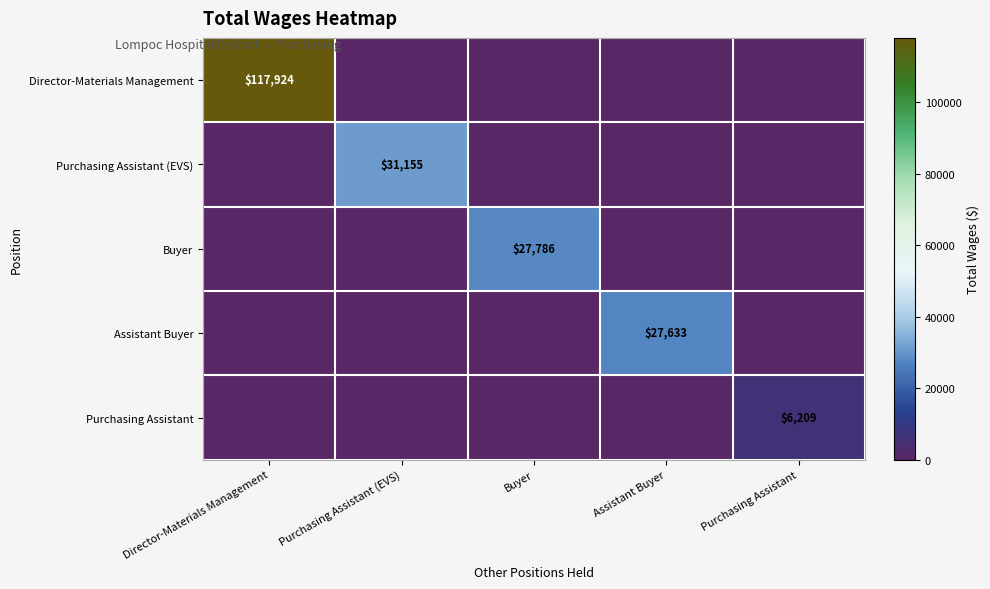

The value of Buyer at Buyer is 11773. True or false?

False